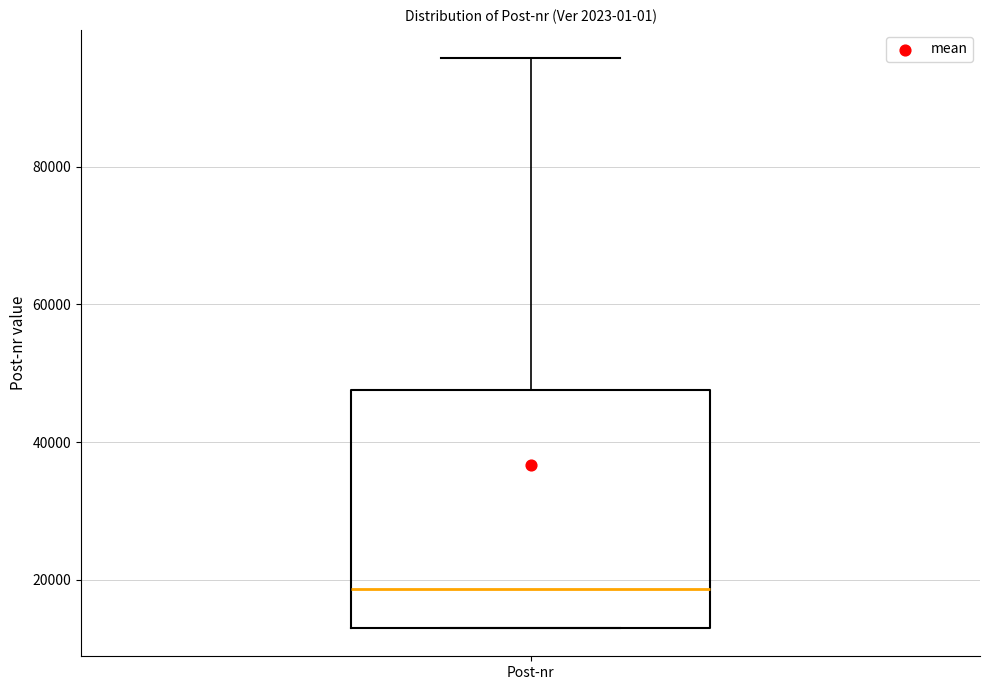

Transcribe this box plot: give where the median line is, the range the box spans, and where the two whiskers end, as read against the y-axis. The values are not printed on the chart, so give them approximately, as read against the axis.

median 18000, box 14000 to 48000, whiskers 14000 to 96000